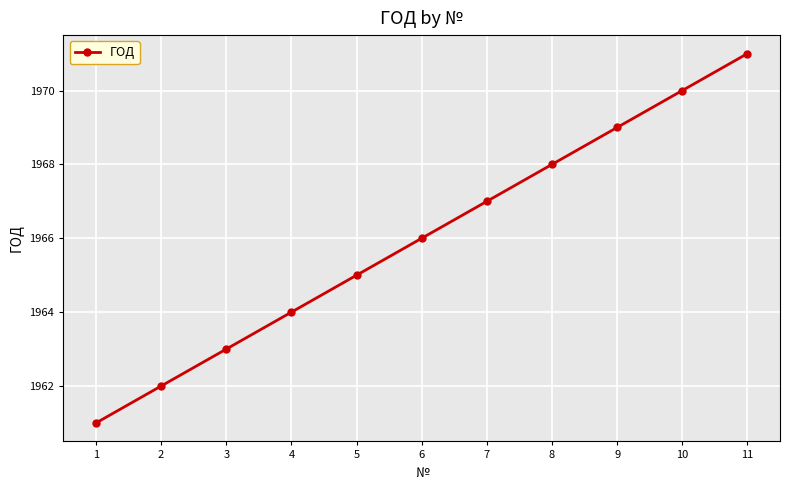

What is the maximum value shown in the chart?

1971